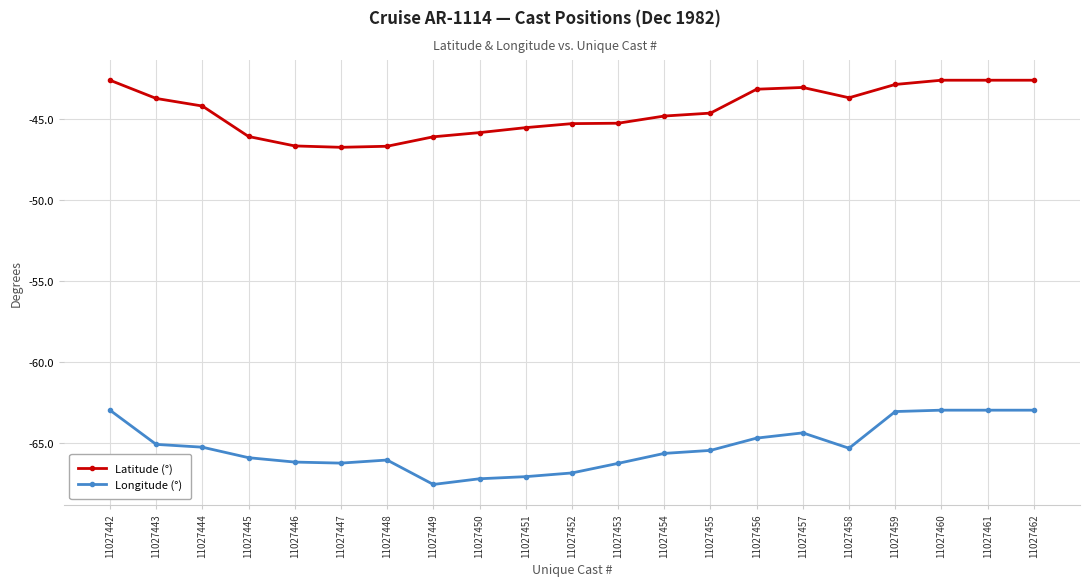

What is the sum of all Latitude (°) values?

-935.2